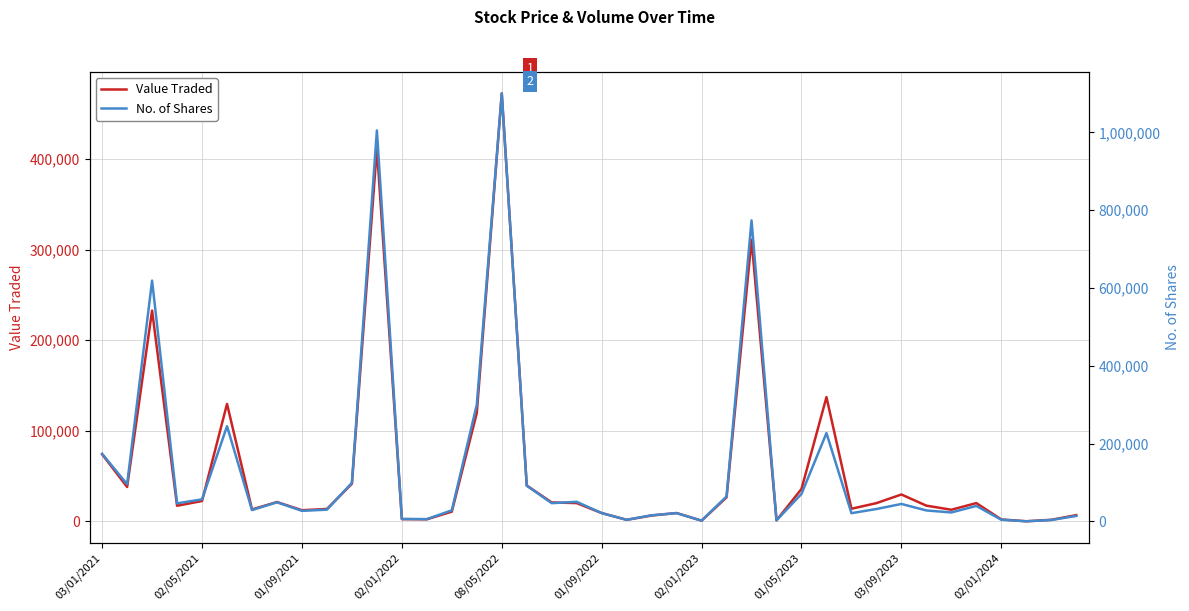

Which category has the highest value in the Value Traded series?

08/05/2022